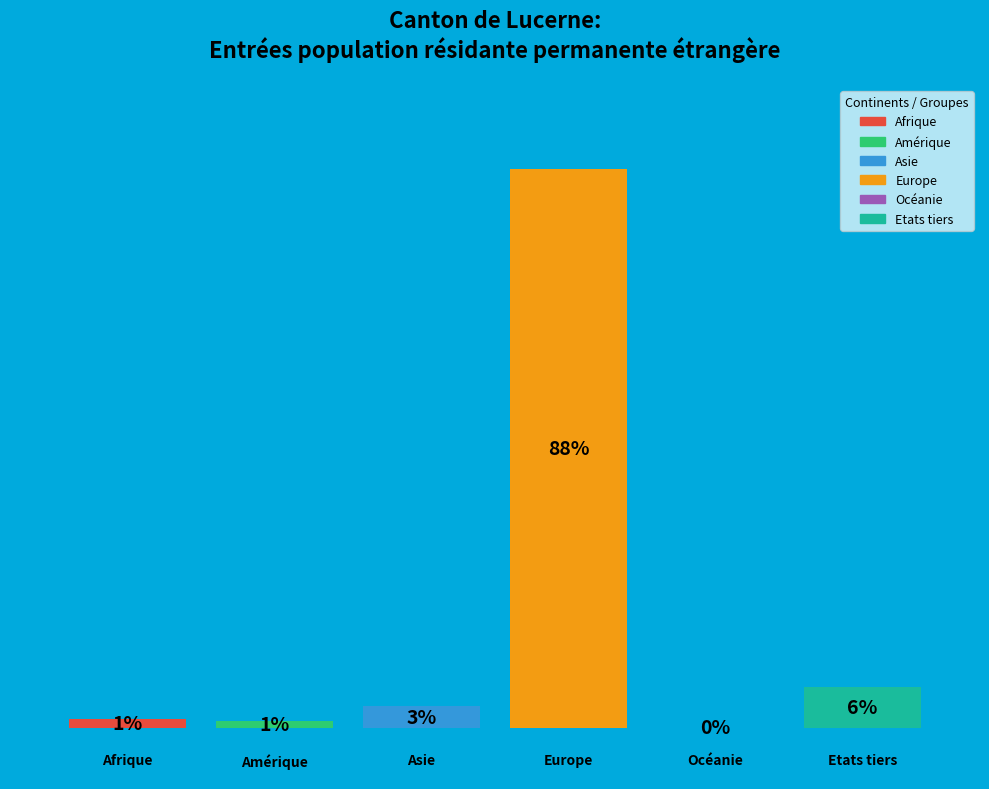

Are the bars horizontal?

No